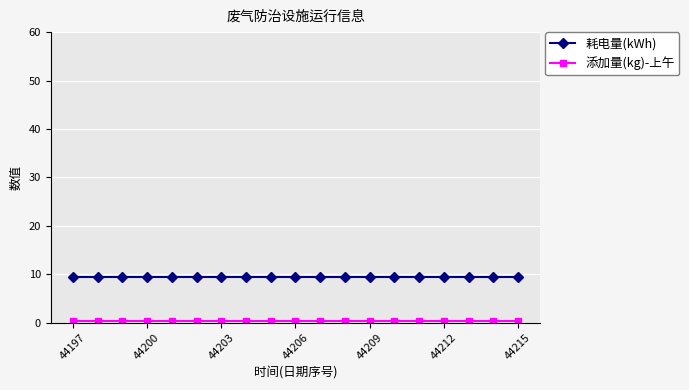

What is the minimum value for 耗电量(kWh)?

9.5